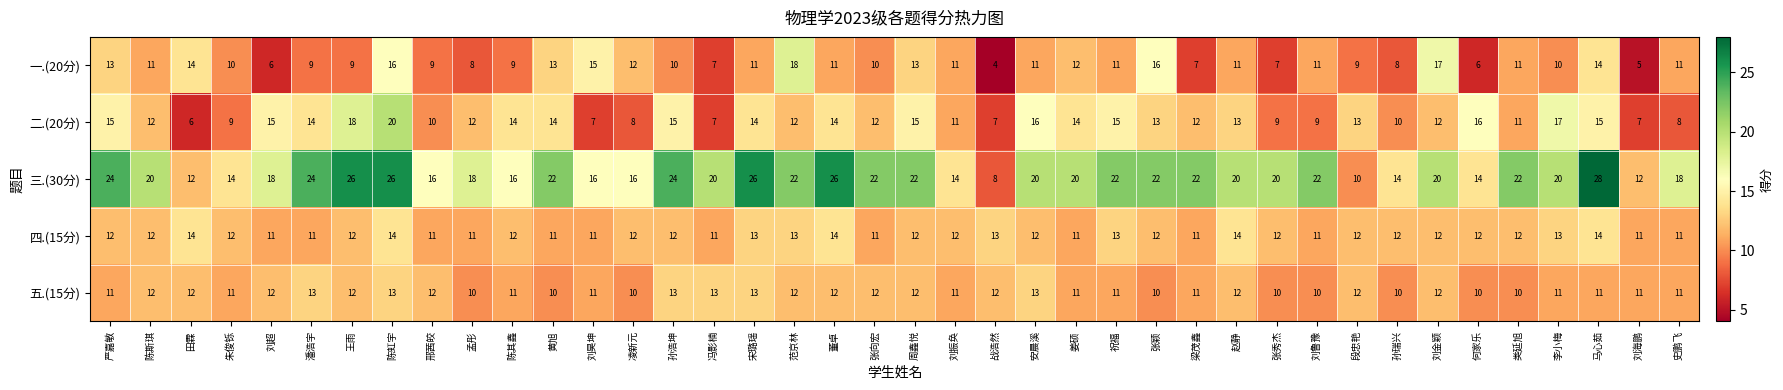

At which category is the sum across all series the highest?

陈虹宇